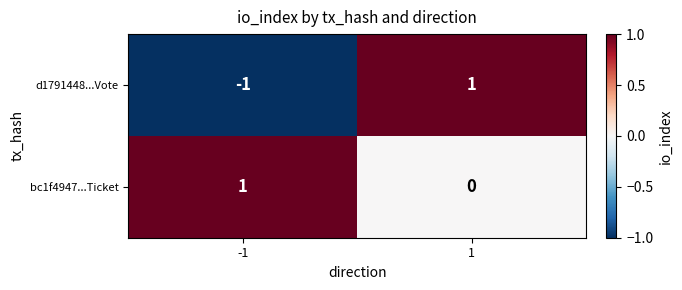

The bc1f4947...Ticket series shows 0 at 1. True or false?

True